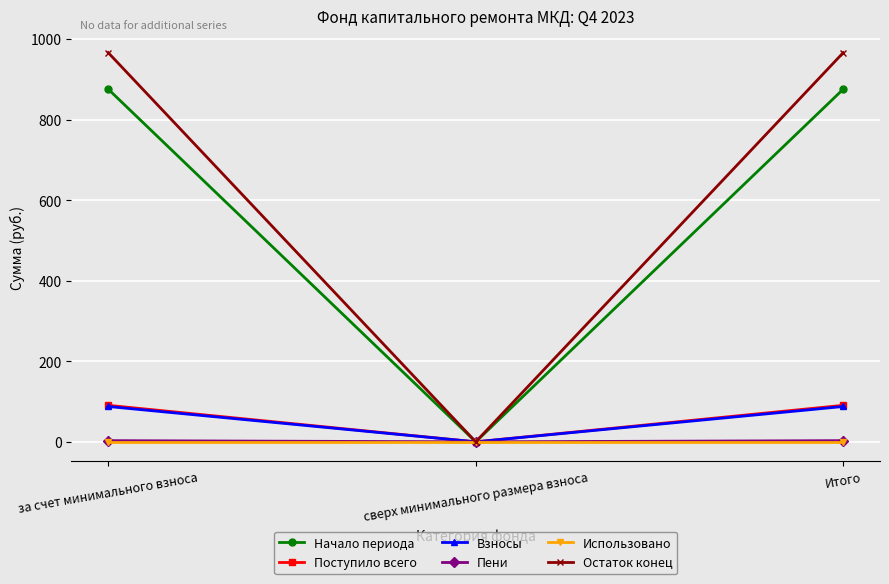

What is the total value across all series at Итого?

2023.0